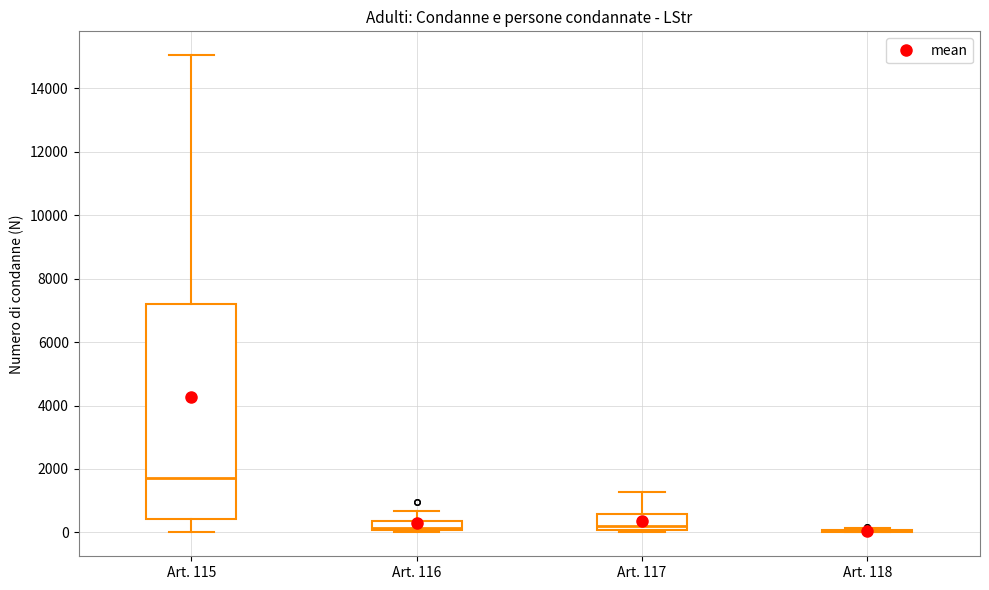

Comparing the boxes themselves (not the whiskers), which one is the tallest?

Art. 115